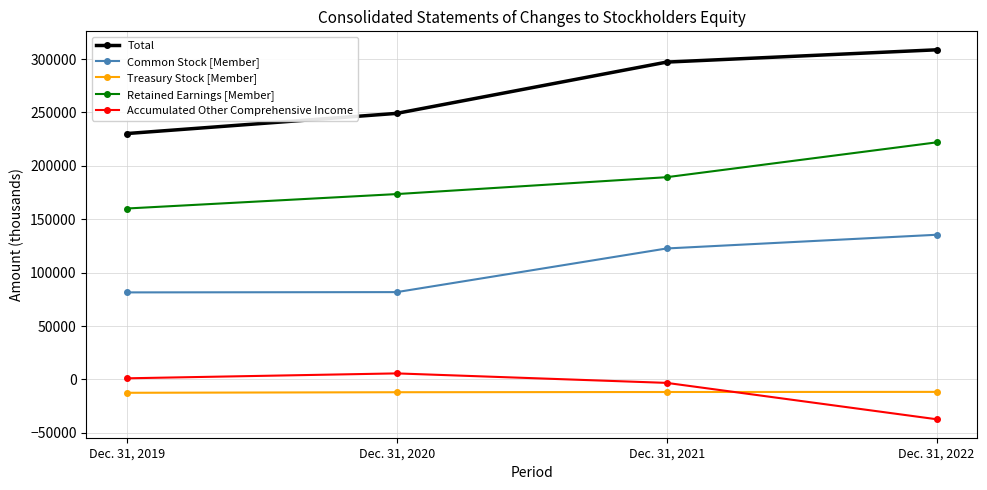

Which category has the lowest value across all series?

Dec. 31, 2022